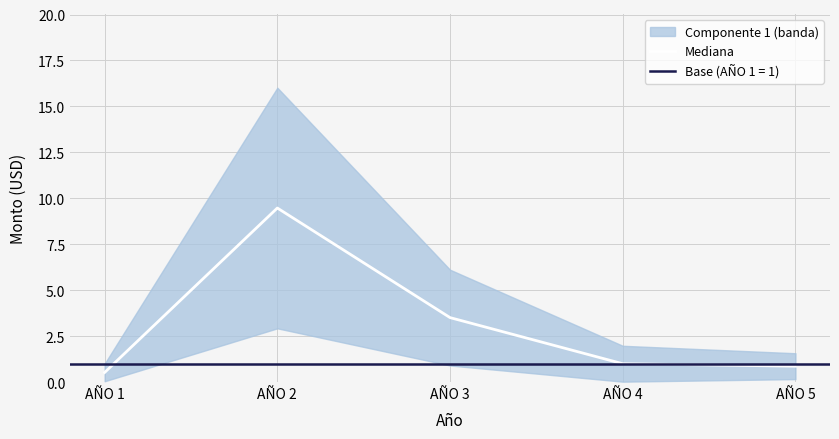

Which category has the highest value across all series?

AÑO 2